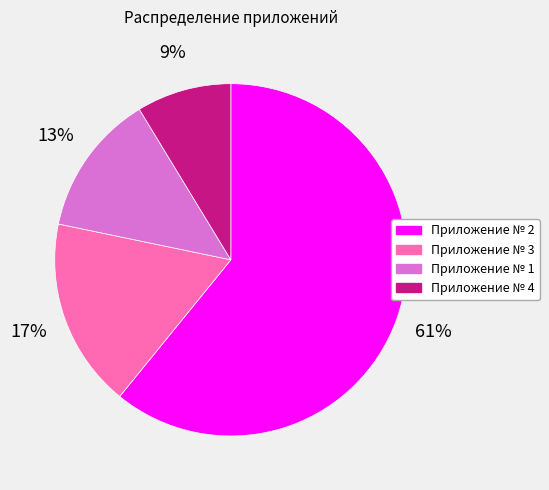

Is there a majority slice in this chart?

Yes